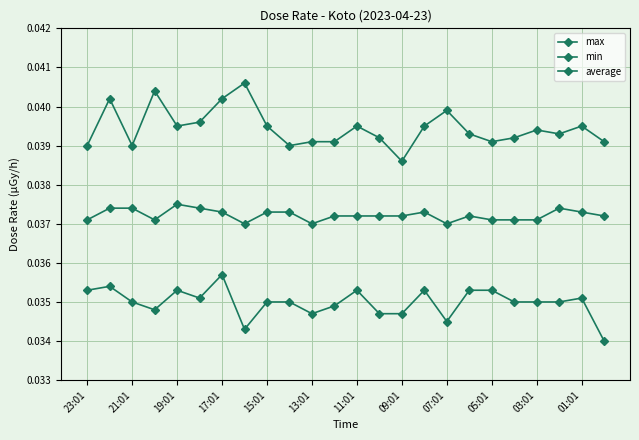

How many lines are shown in the chart?

3